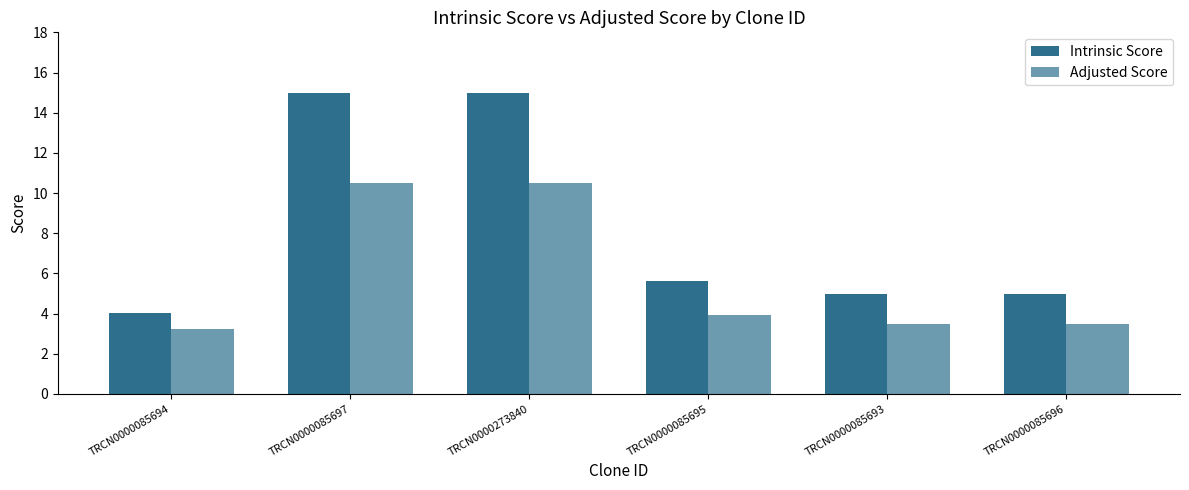

How many groups of bars are there?

6